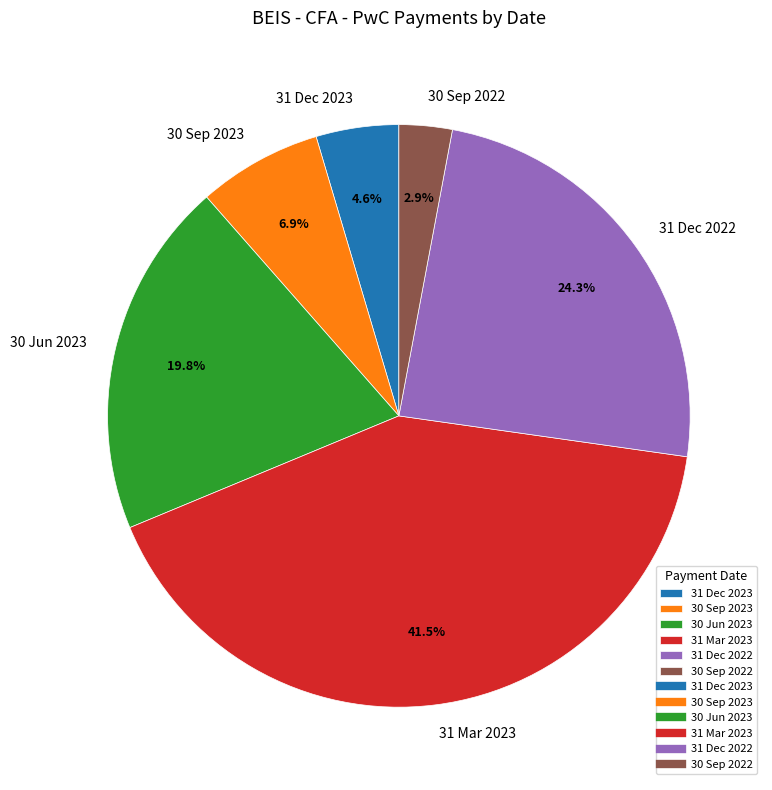

Combined, what portion of the pie is 31 Mar 2023 and 31 Dec 2022?

65.8%